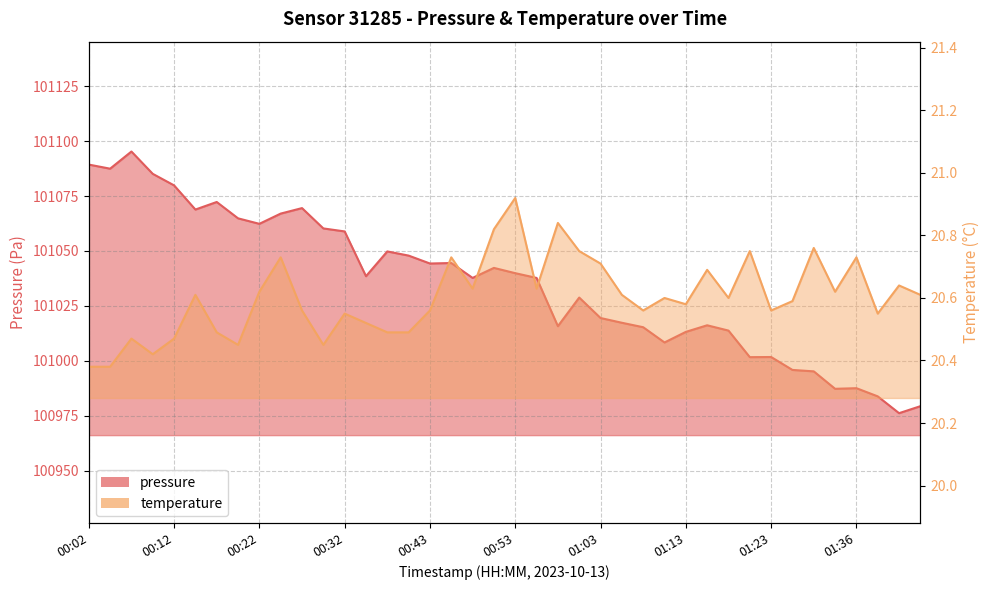

List the series in order of their overall mean, lowest first.

temperature, pressure